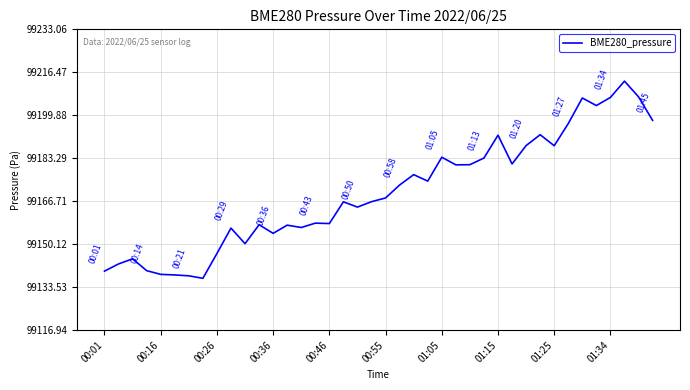

What is the difference between the maximum and minimum values?

76.1